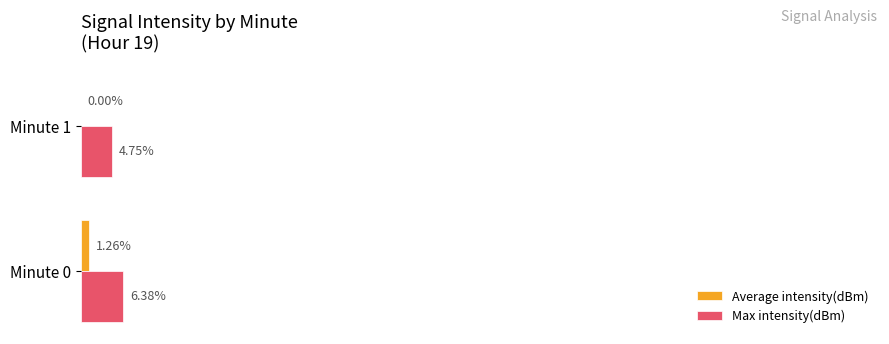

Which series changed the most between Minute 0 and Minute 1?

Max intensity(dBm)